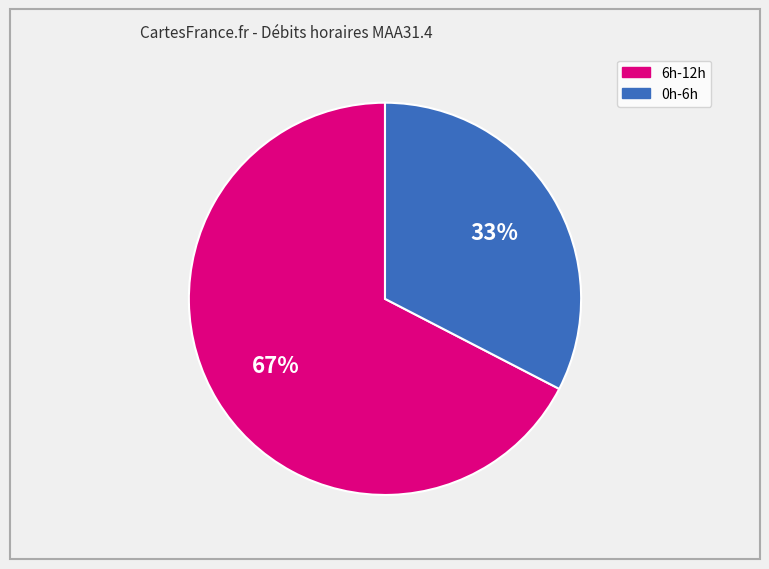

Does any single category account for the majority?

Yes